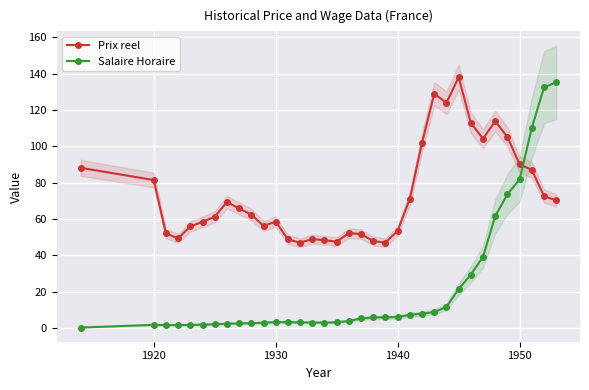

Which series ends up on top after the final intersection of Prix reel and Salaire Horaire?

Salaire Horaire